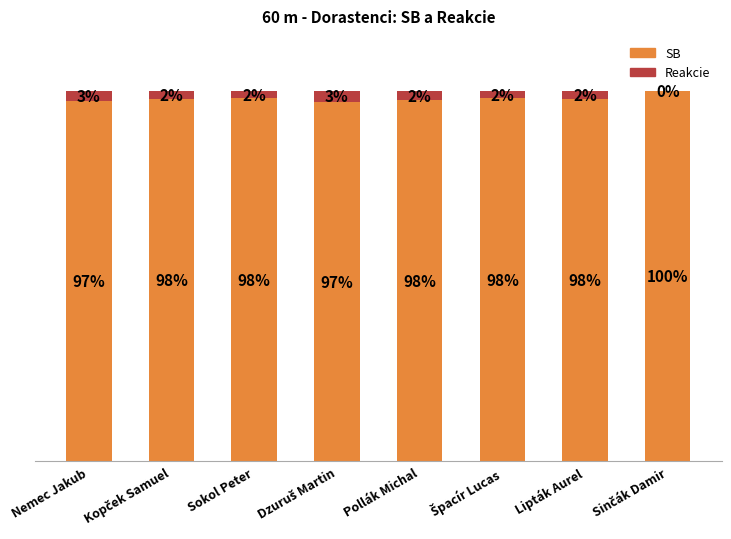

Are the bars grouped side by side (vs. stacked)?

No